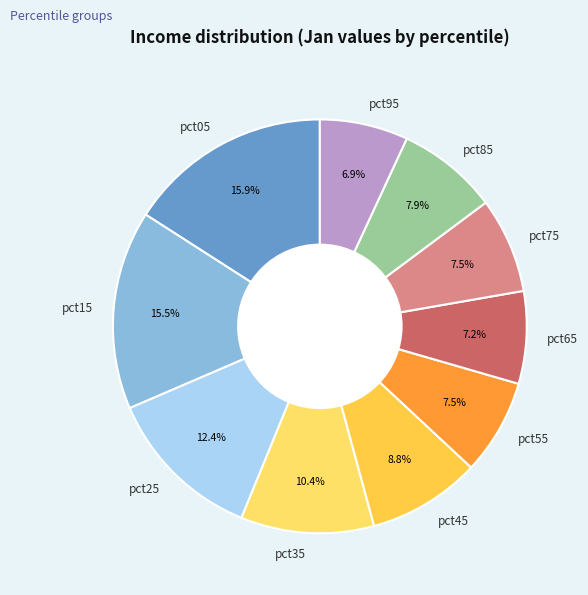

How much of the chart is everything except pct05?

84.1%